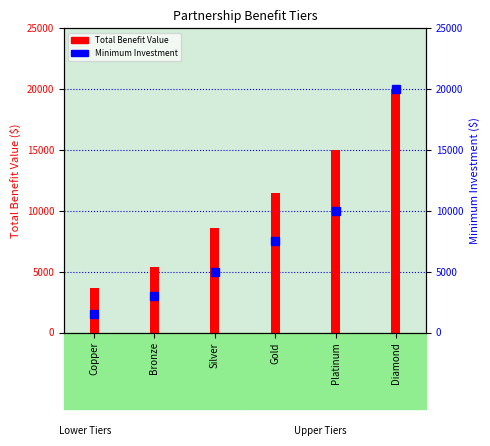

What is the difference between the maximum and minimum values in the Total Benefit Value series?

16375